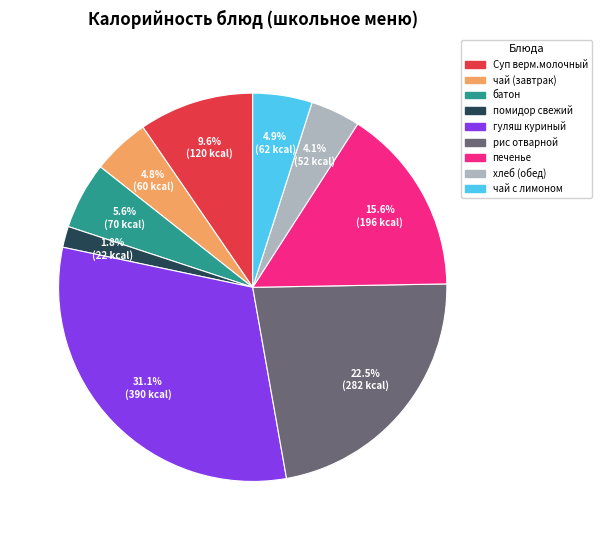

What is the ratio of the value at рис отварной to the value at гуляш куриный?

0.7